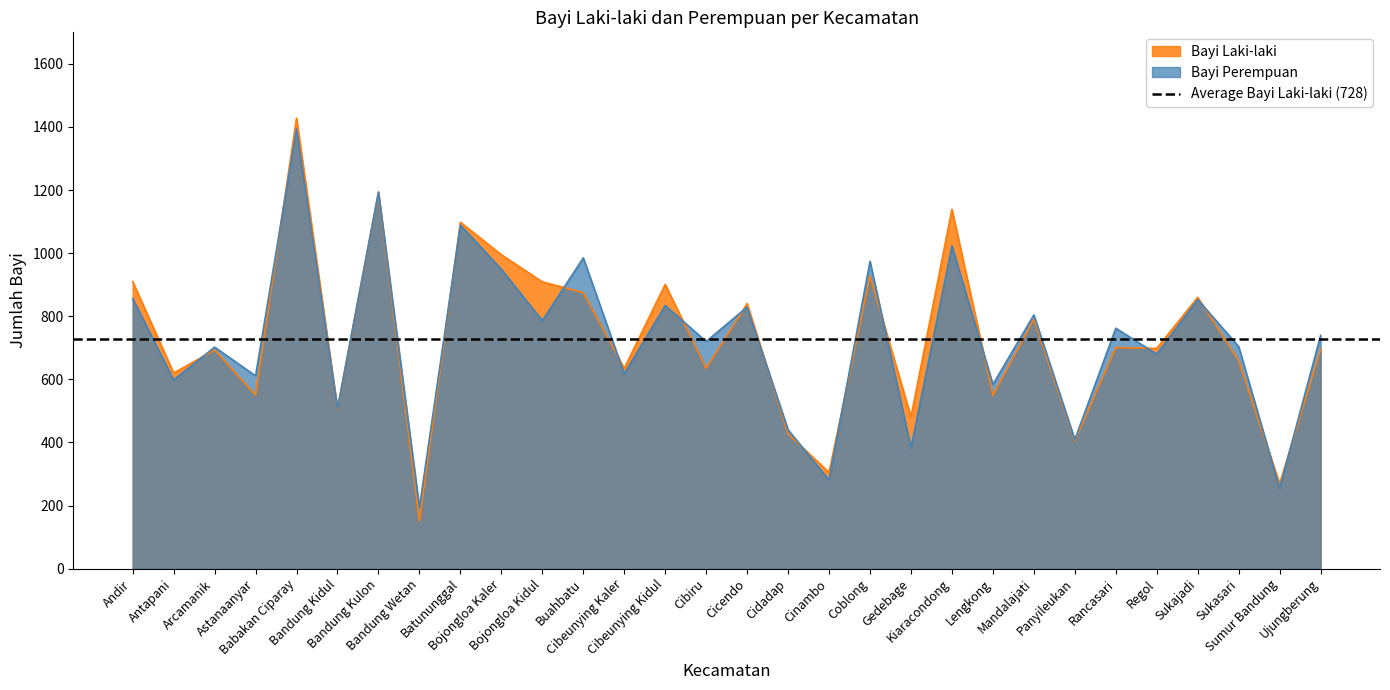

Which category has the lowest value in the Bayi Laki-laki series?

Bandung Wetan